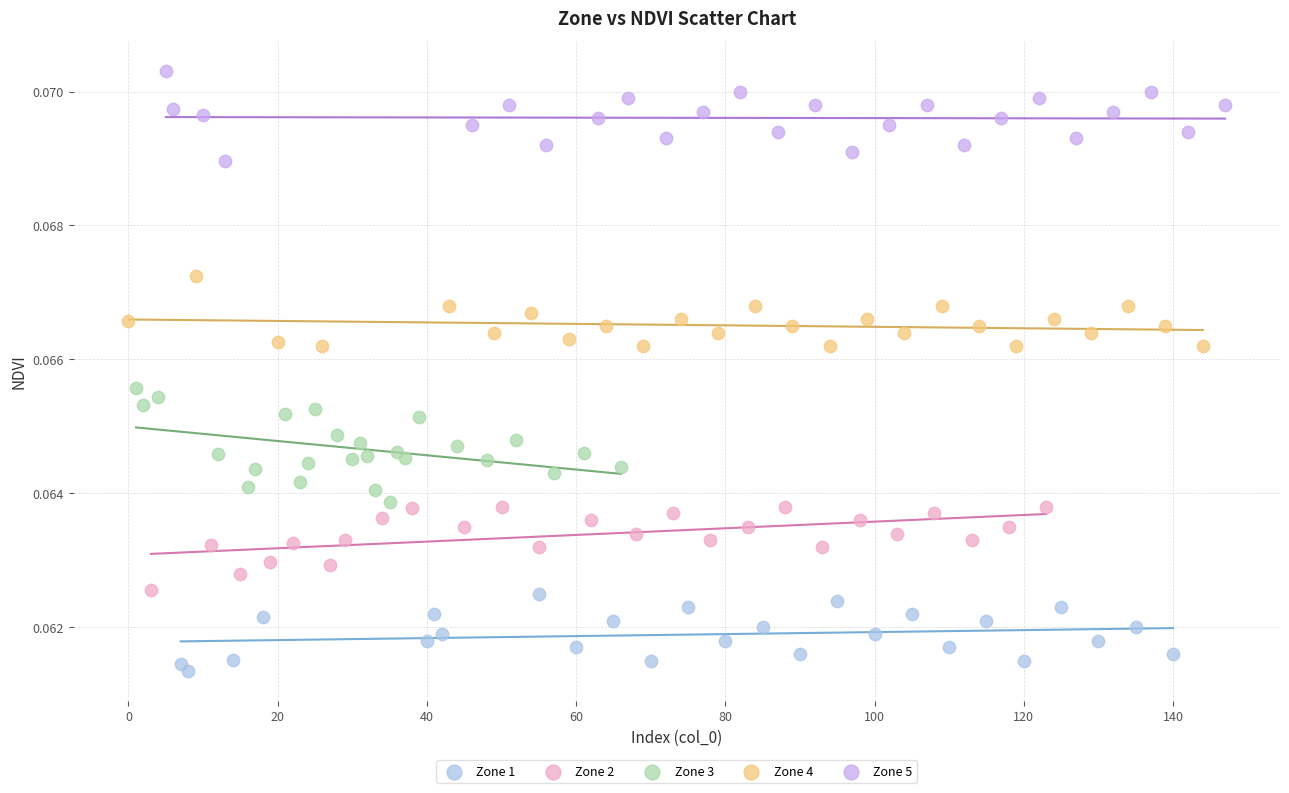

Which series contains the lowest Y value?

Zone 1